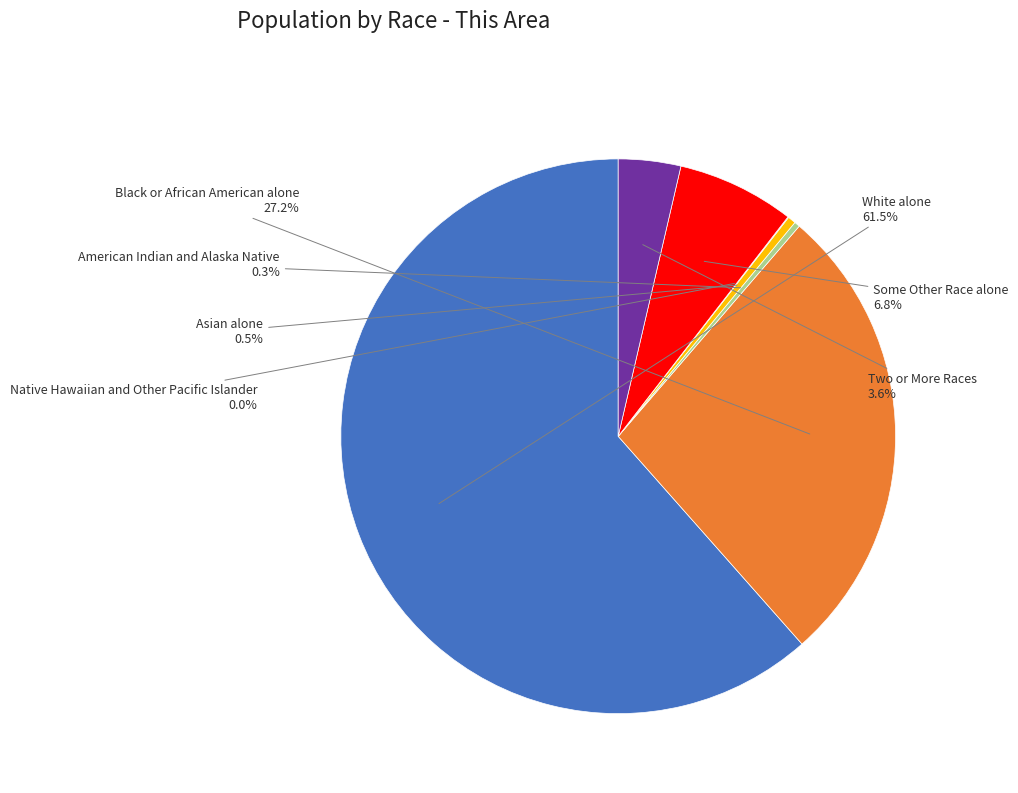

Which slice is the largest?

White alone